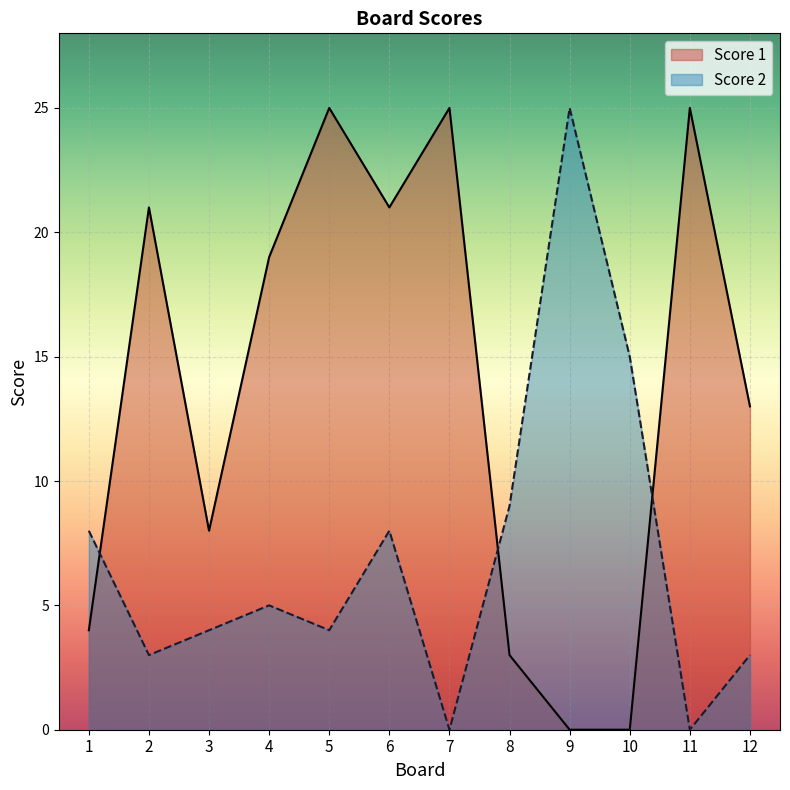

Which category has the lowest value in the Score 1 series?

9